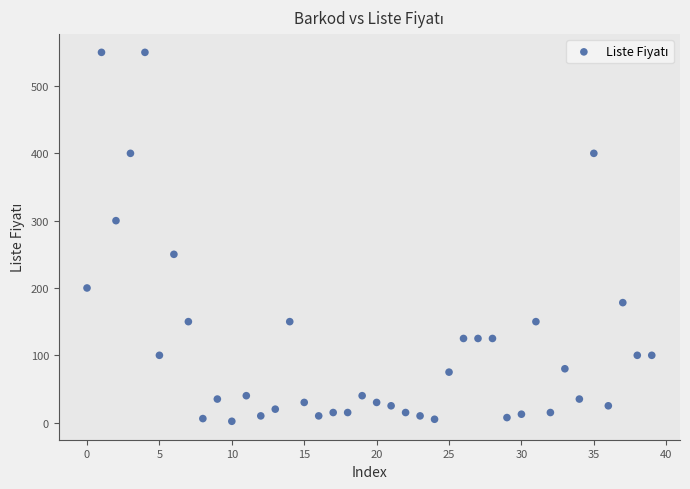

What is the range of Y values (max minus min)?

548.0